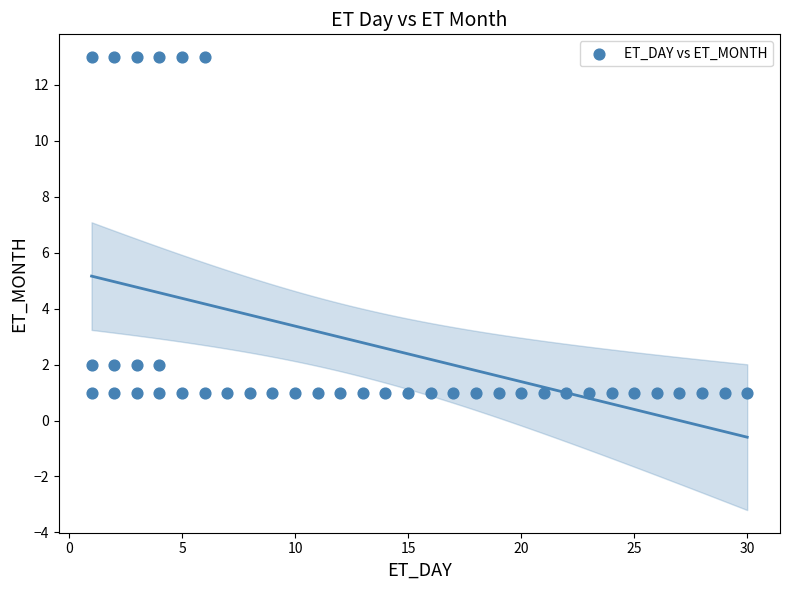

What is the range of Y values (max minus min)?

12